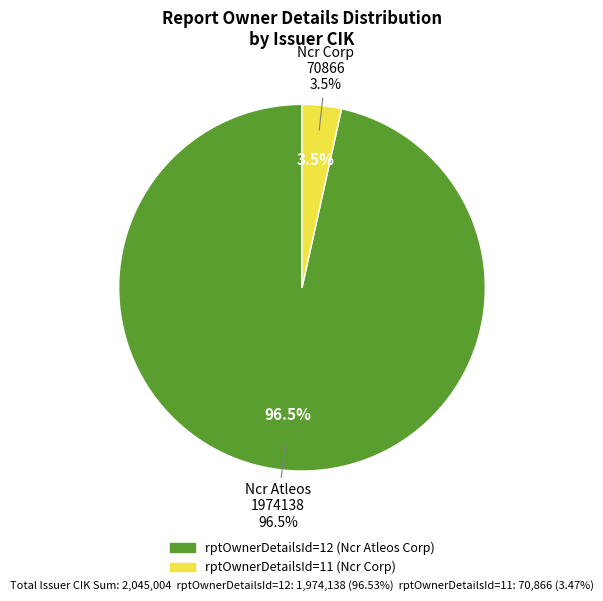

Which slice is the smallest?

11